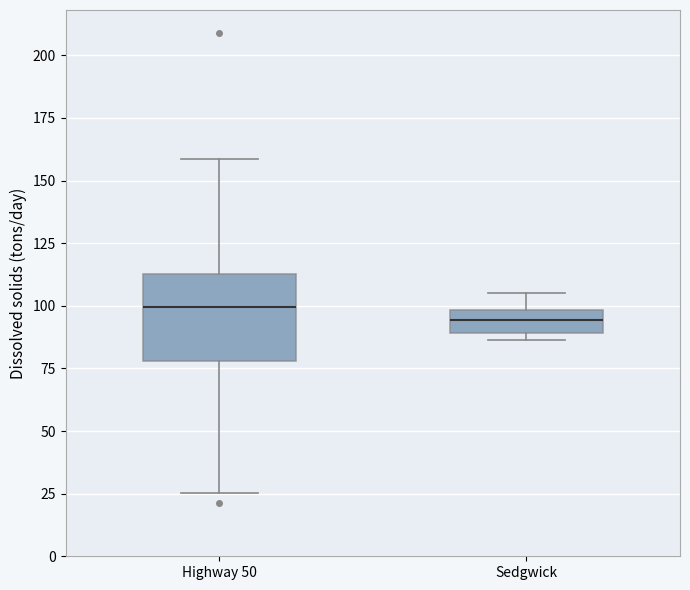

Comparing the boxes themselves (not the whiskers), which one is the tallest?

Highway 50